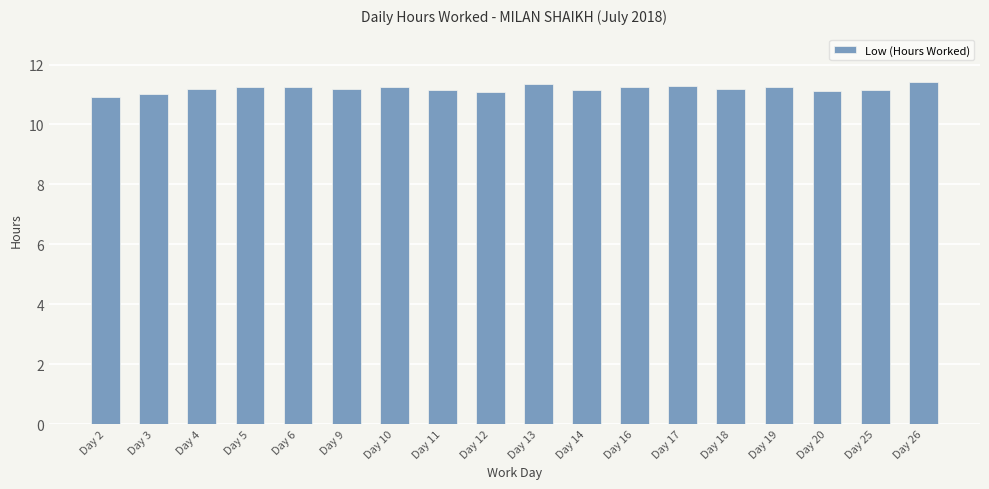

What is the ratio of the value at Day 25 to the value at Day 20?

1.0